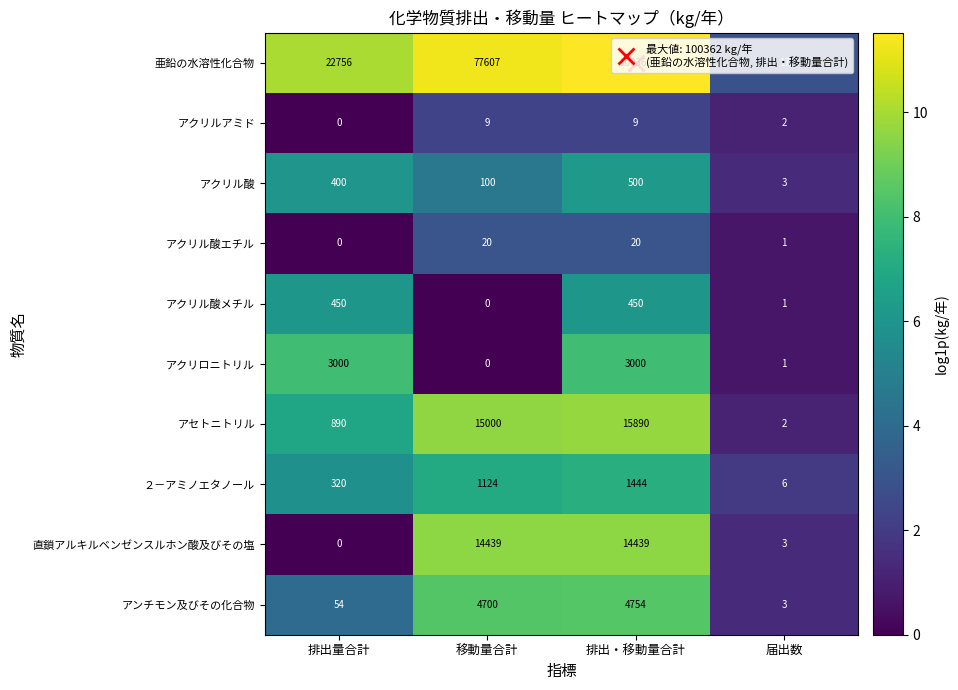

Which category has the lowest value in the アンチモン及びその化合物 series?

届出数